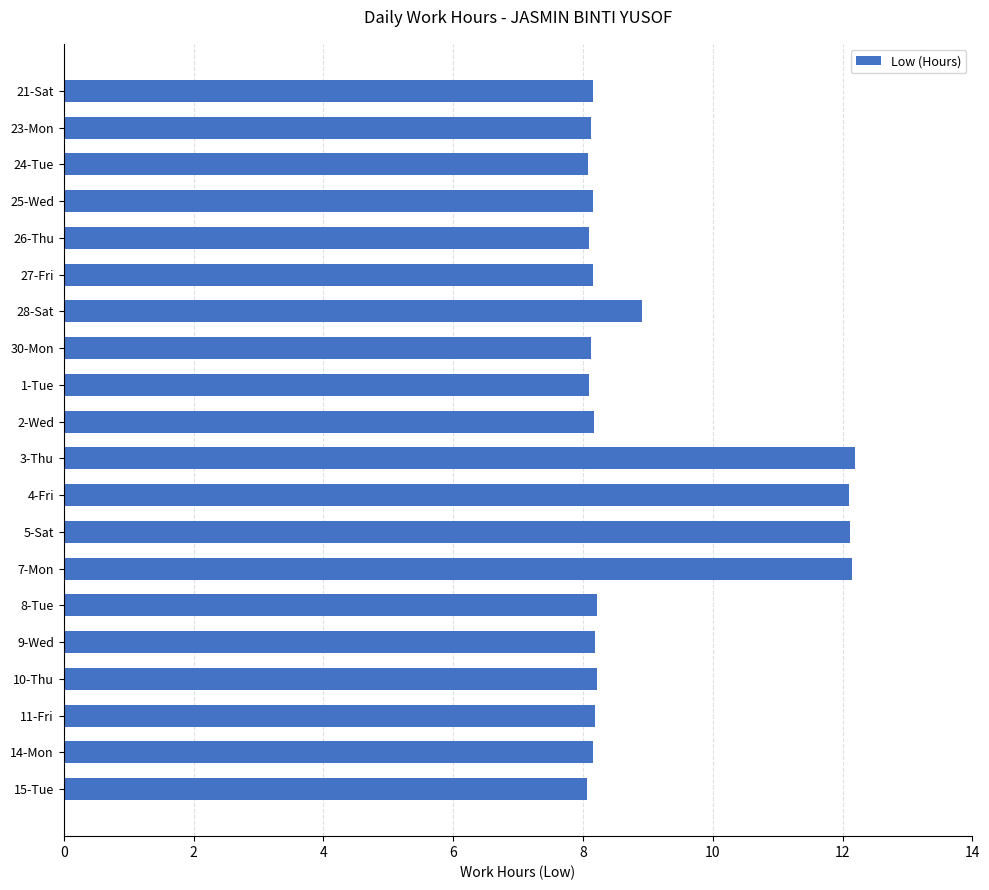

What is the greatest value displayed?

12.2